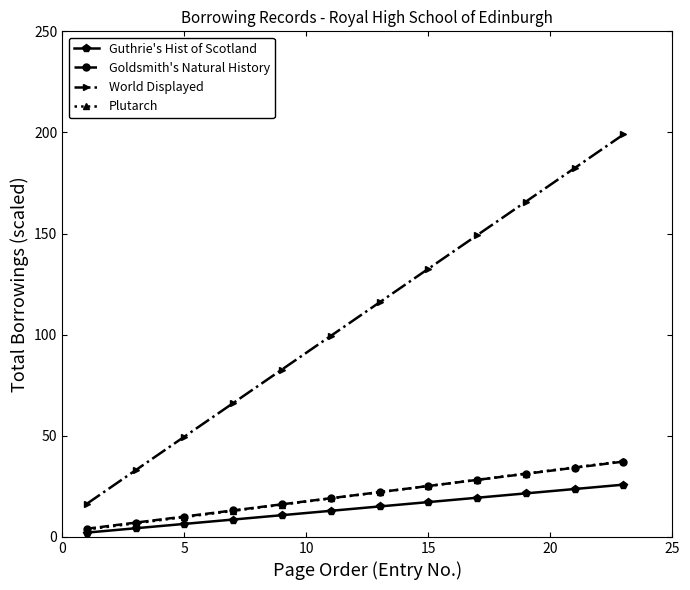

How many categories are shown in the chart?

23